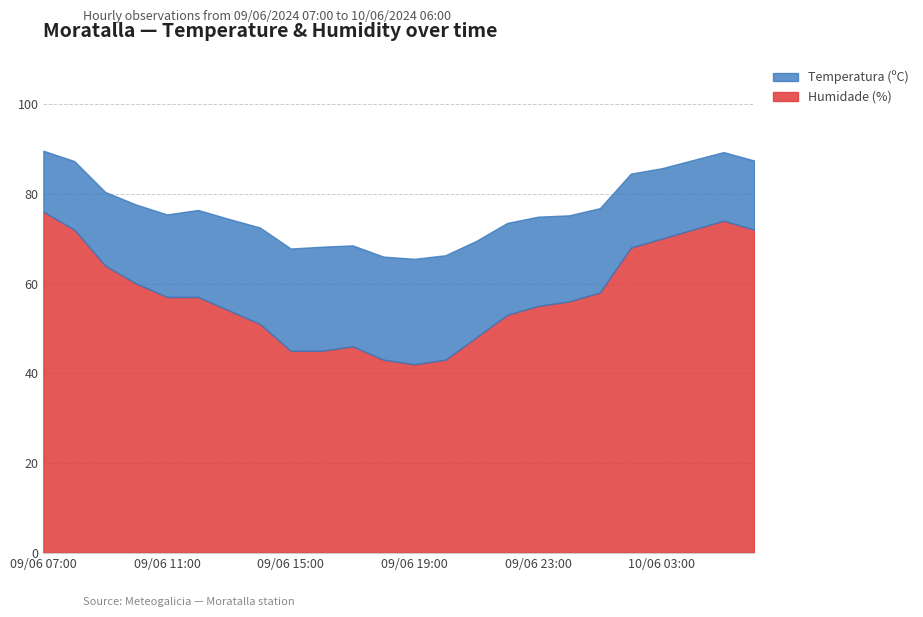

Which series has the largest total across all categories?

Humidade (%)